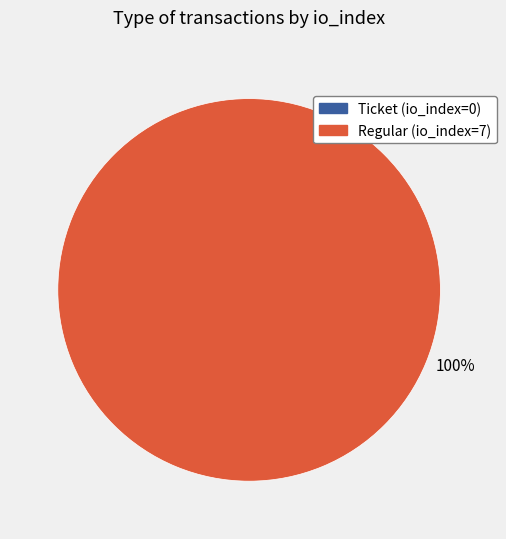

To the nearest percent, what is the average slice percentage?

50%